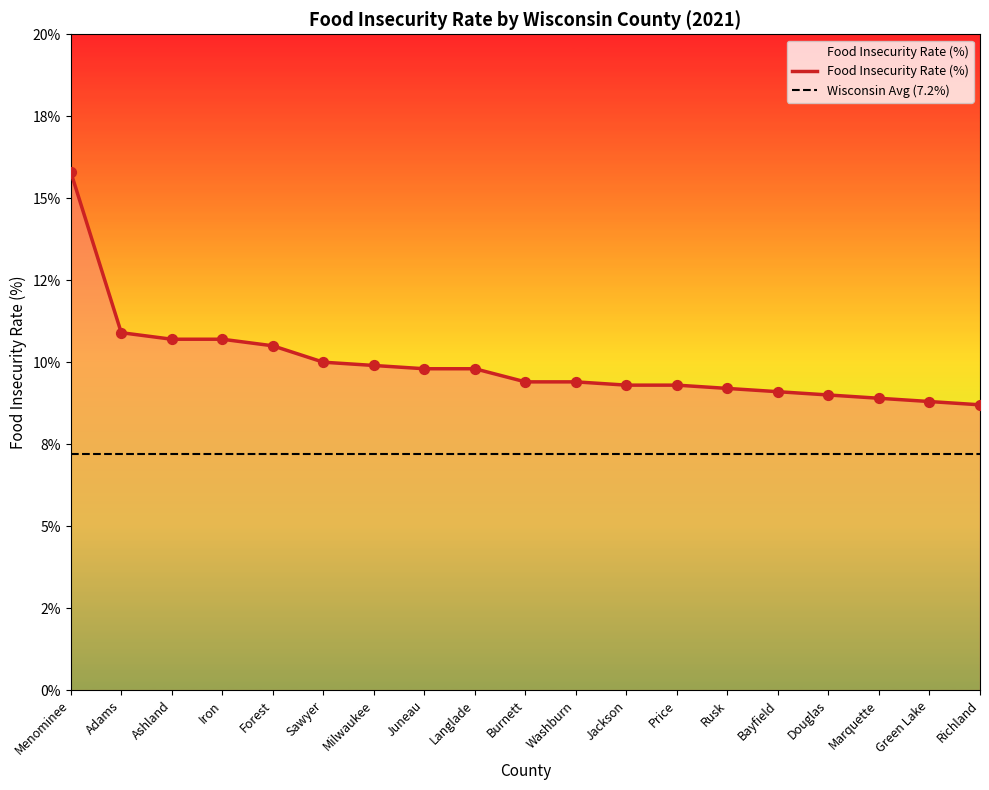

What is the ratio of the value at Marquette to the value at Richland?

1.0